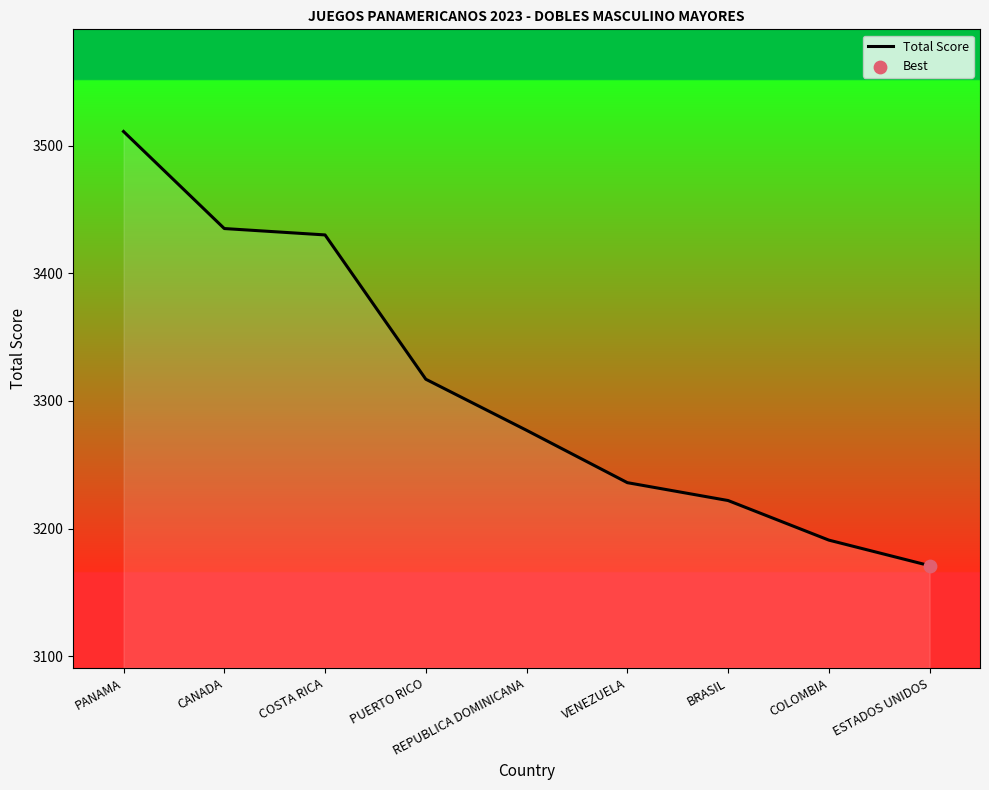

What is the change in value from CANADA to REPUBLICA DOMINICANA?

-158